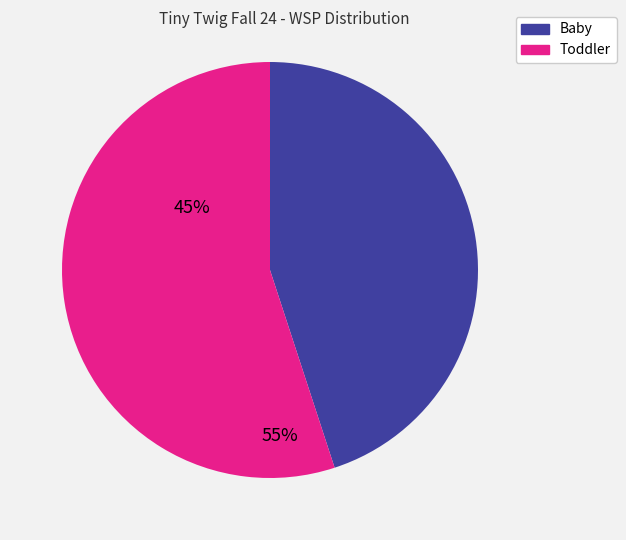

Is it true that Toddler is 55% of the pie?

True